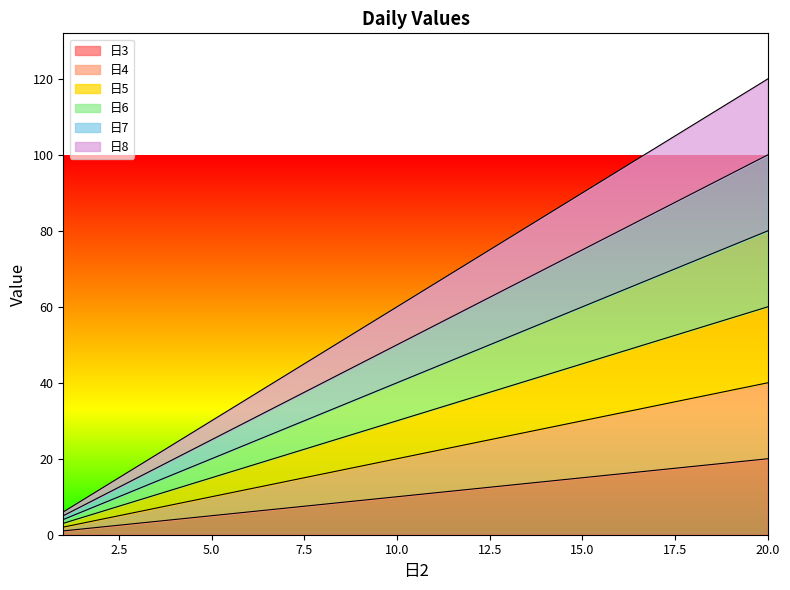

What is the sum of all 日4 values?

420